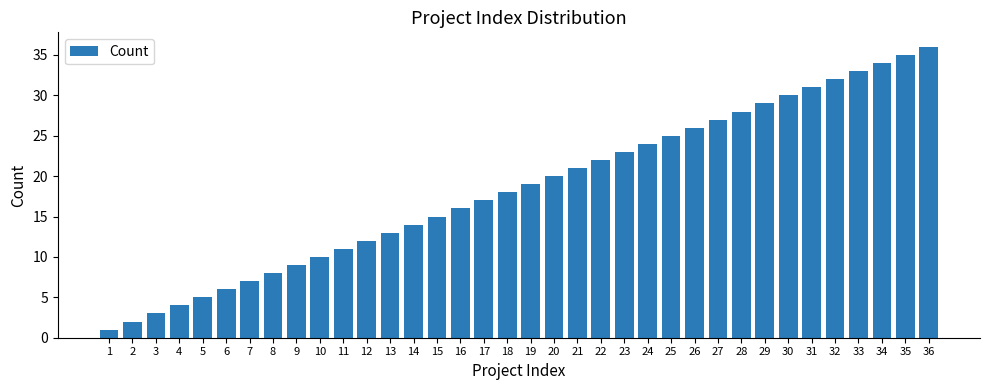

What is the greatest value displayed?

36